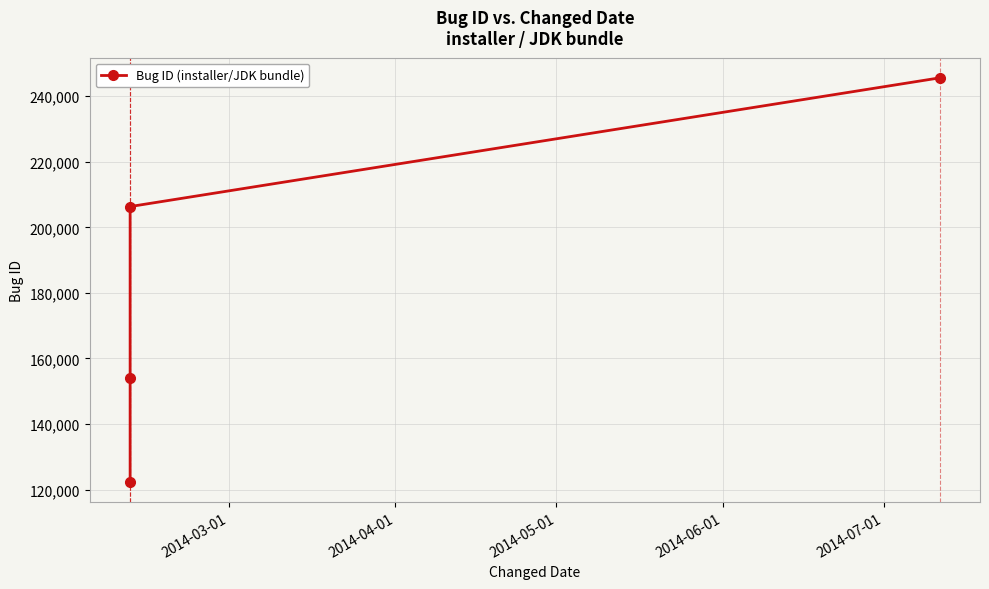

Does the chart display data point markers on the line(s)?

Yes